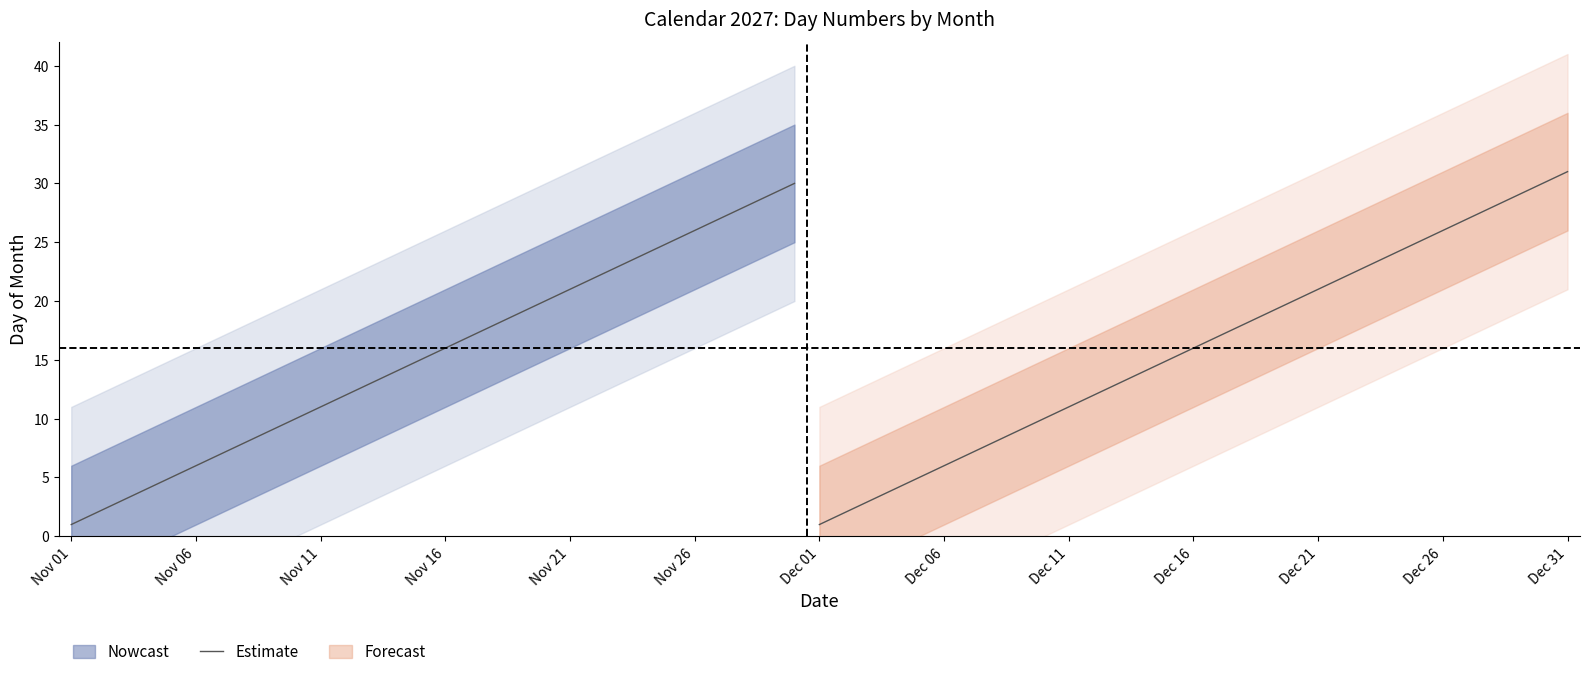

At which label does the data first exceed 16?

16